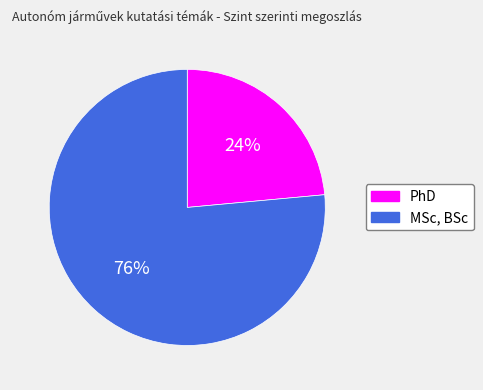

Approximately how many times larger is the value at PhD compared to MSc, BSc?

0.3